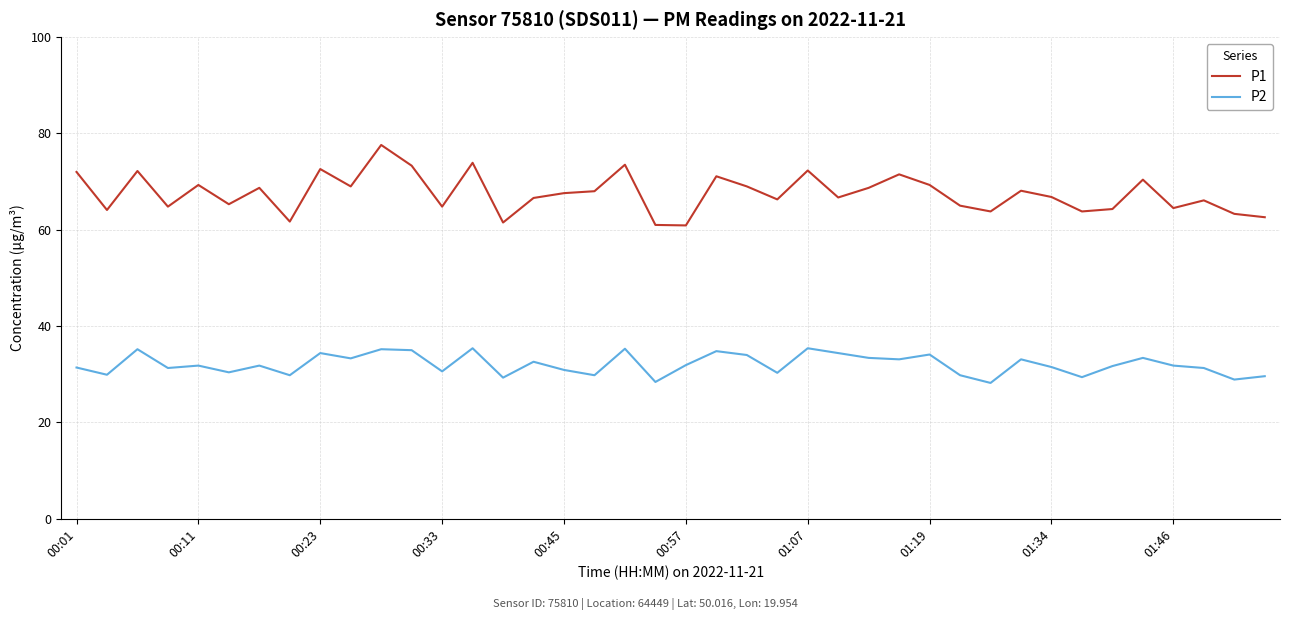

What is the difference between the maximum and minimum values in the P2 series?

7.2